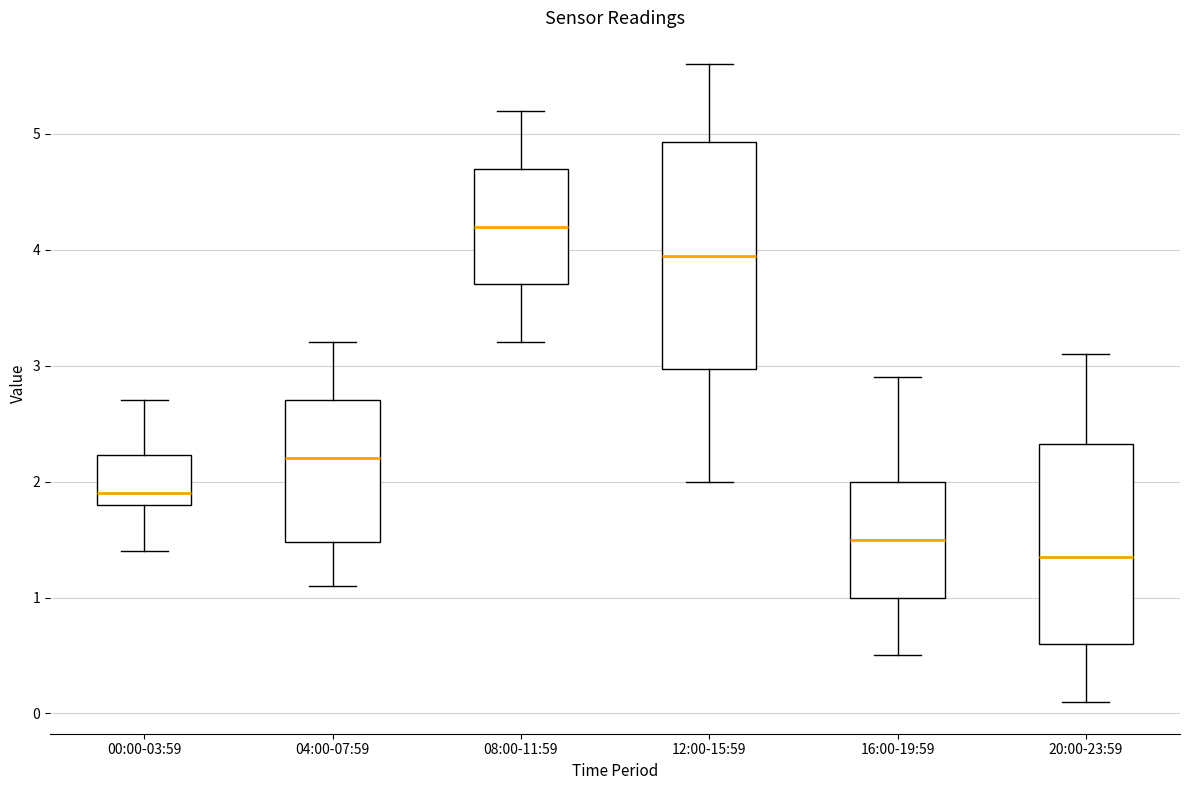

Reading left to right, read every box against the y-axis: the position of its median line, the range the box covers, and the ends of its whiskers. The values are not printed on the chart, so give them approximately, as read against the axis.

00:00-03:59: median 1.9, box 1.8 to 2.2, whiskers 1.4 to 2.7
04:00-07:59: median 2.2, box 1.5 to 2.7, whiskers 1.1 to 3.2
08:00-11:59: median 4.2, box 3.7 to 4.7, whiskers 3.2 to 5.2
12:00-15:59: median 4.0, box 3.0 to 4.9, whiskers 2.0 to 5.6
16:00-19:59: median 1.5, box 1.0 to 2.0, whiskers 0.5 to 2.9
20:00-23:59: median 1.4, box 0.6 to 2.3, whiskers 0.1 to 3.1